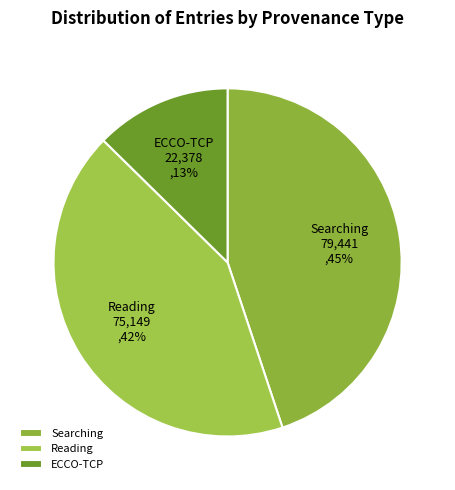

What is the smallest slice in the pie chart?

ECCO-TCP